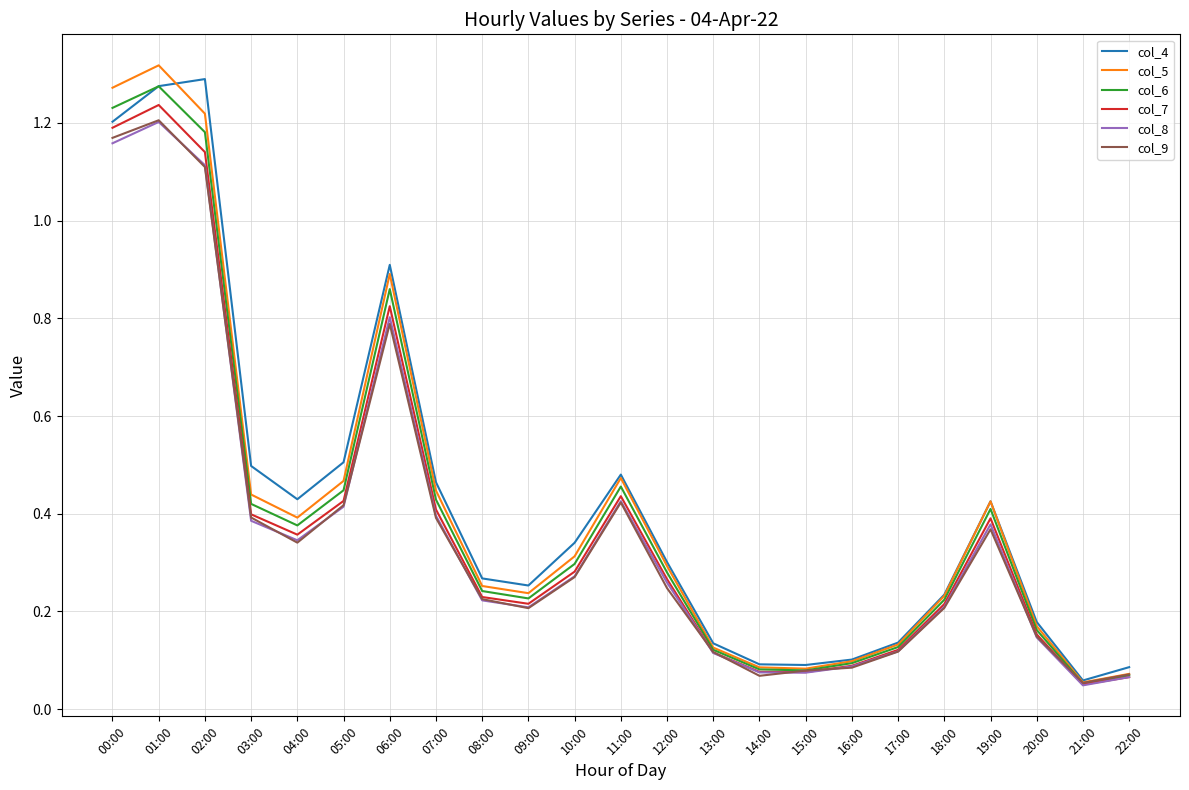

Does the chart have visible grid lines?

Yes